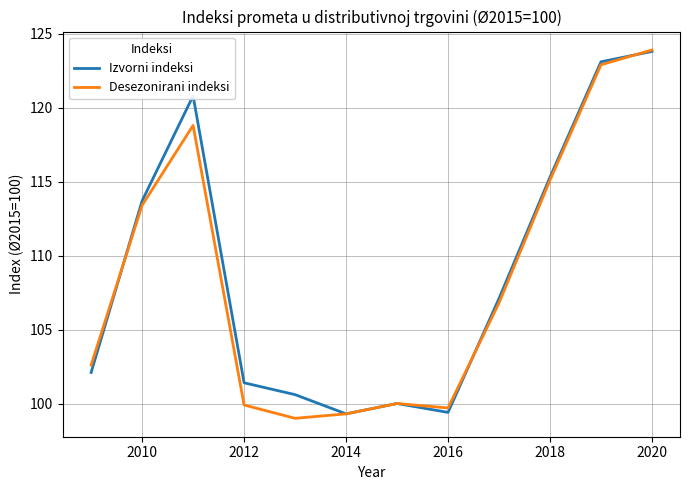

How many distinct data groups are displayed?

2